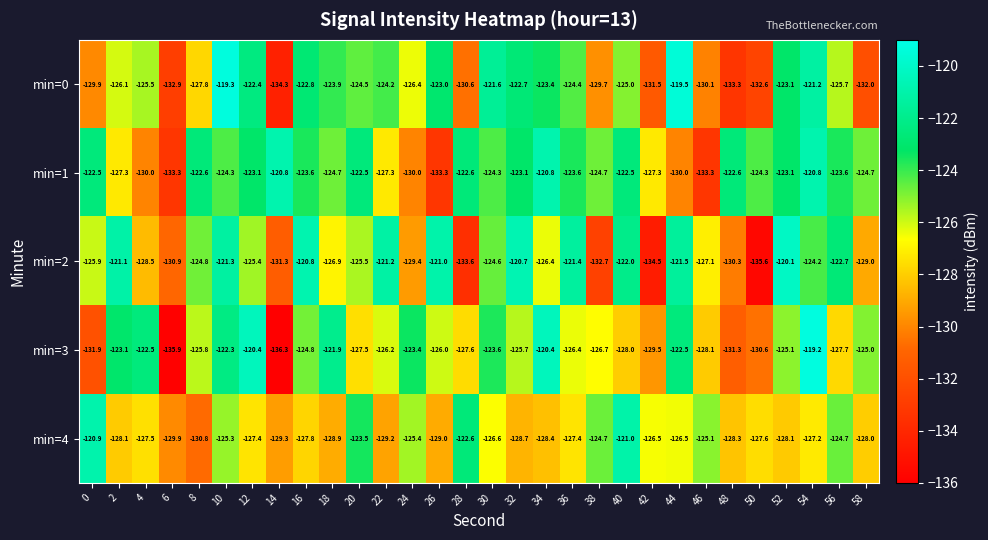

How many series are shown in this chart?

5